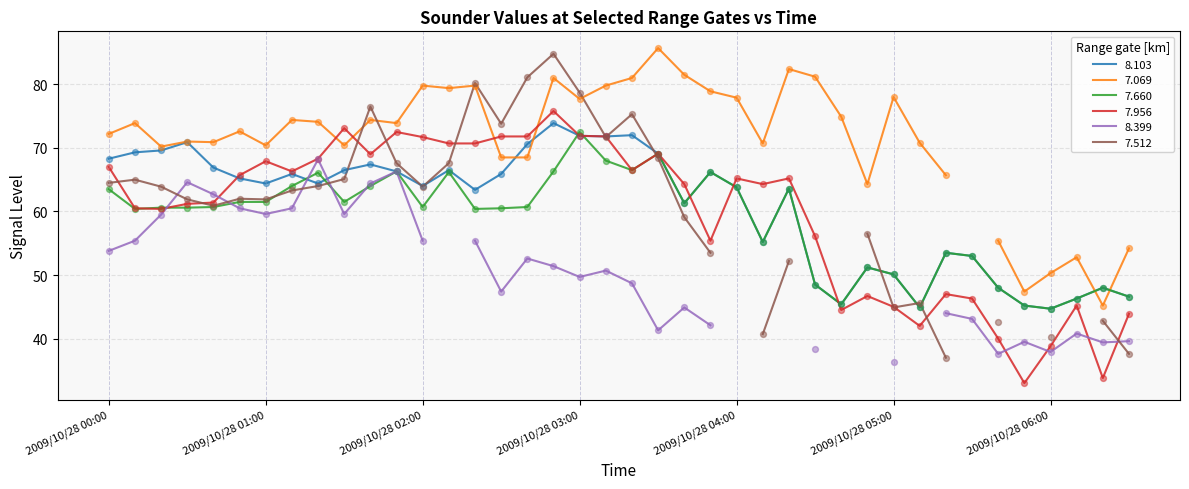

What is the lowest value of the 7.956 series?

33.0